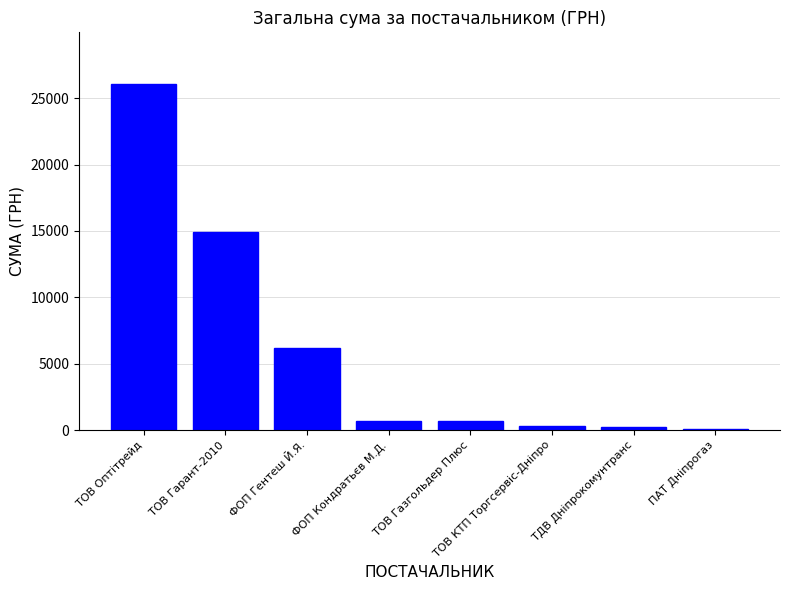

The value at ТОВ Оптітрейд is 26061.0. True or false?

True